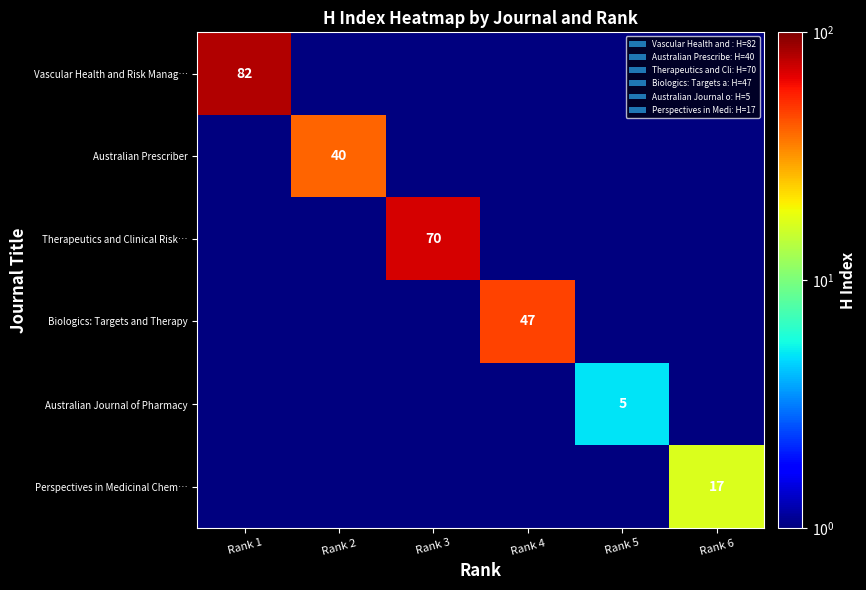

The Vascular Health and Risk Manag… series shows 82.0 at Rank 1. True or false?

True